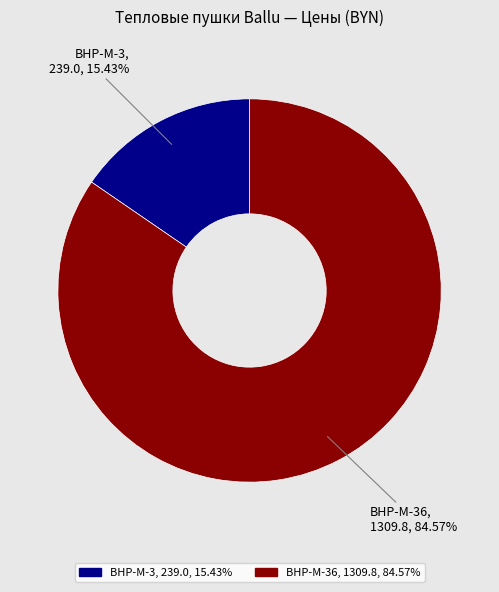

Is there any slice that represents more than half of the pie?

Yes